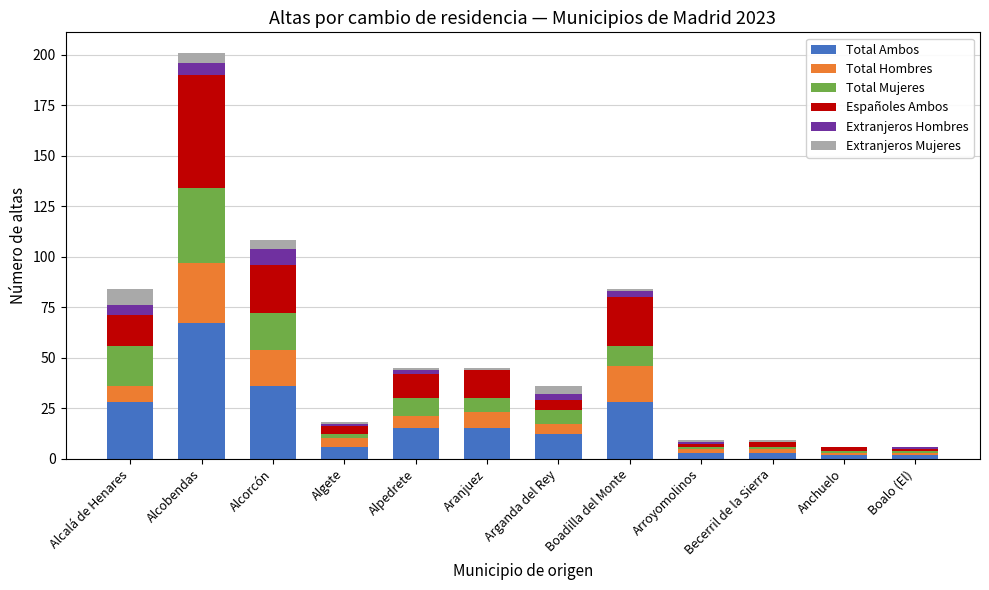

At which category is the sum across all series the highest?

Alcobendas